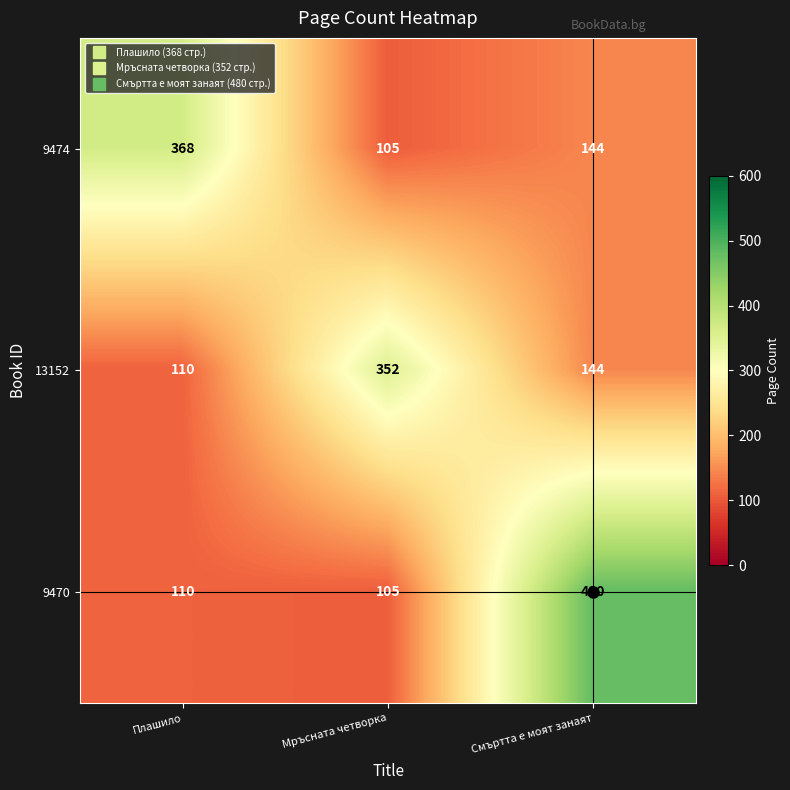

What is the difference between the maximum and minimum values in the 9474 series?

263